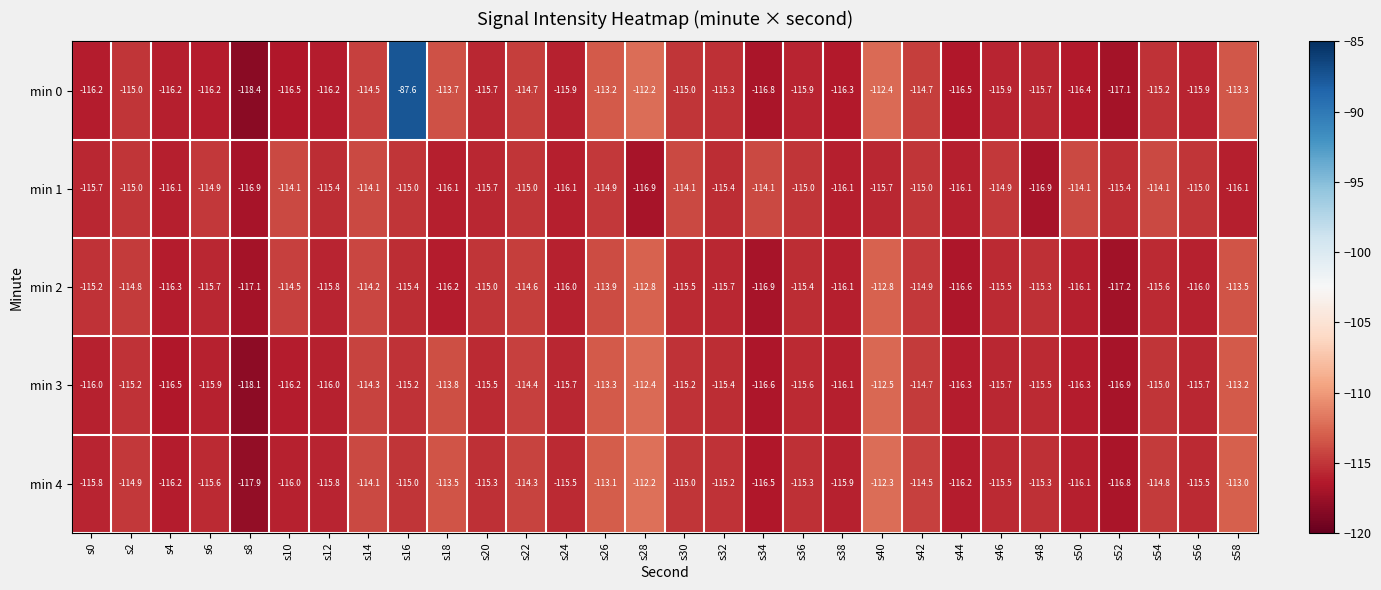

What is the total value across all series at s30?

-574.8